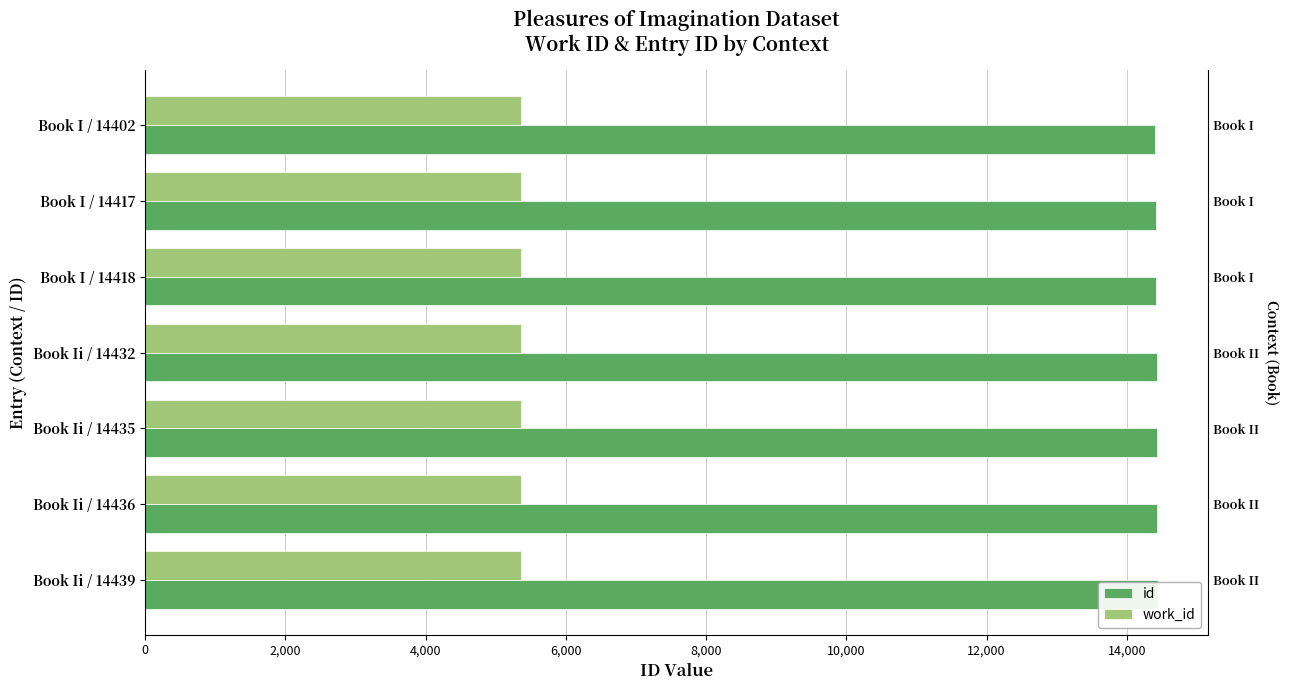

The value of work_id at 12,000 is 0.6. True or false?

False